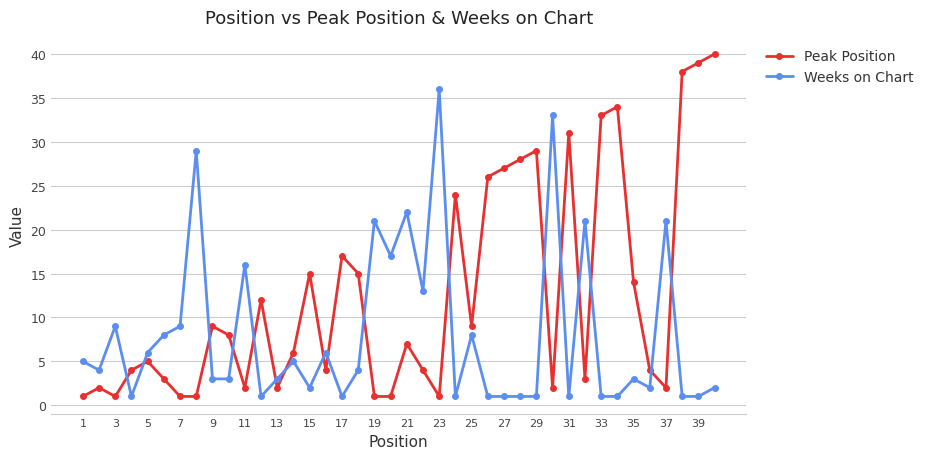

Which series has the largest total across all categories?

Peak Position